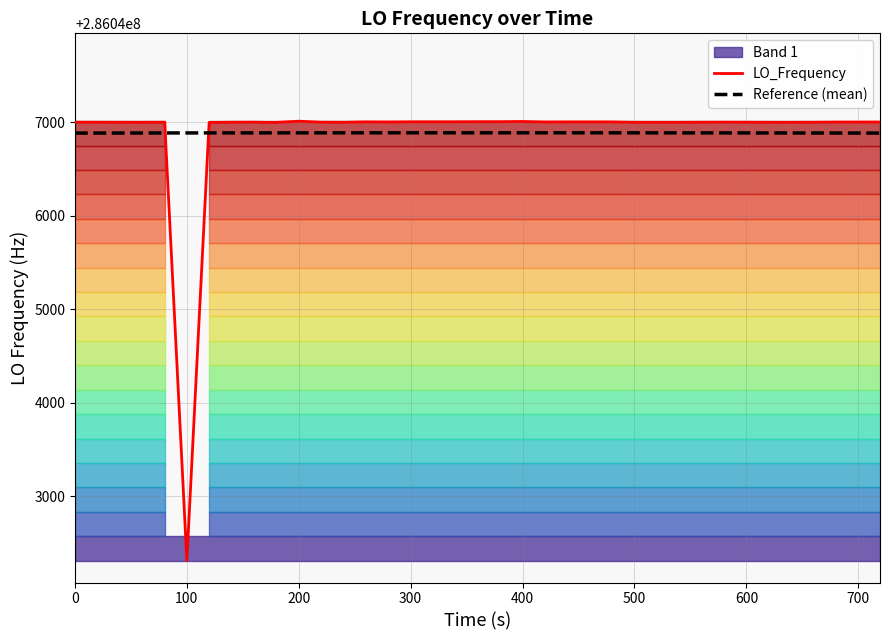

What is the difference between the second highest and second lowest values in the LO_Frequency series?

10.5